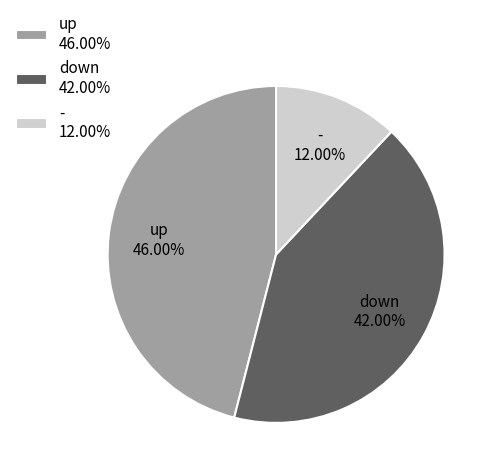

To the nearest percent, what is the difference between the largest and smallest slice percentages?

34%